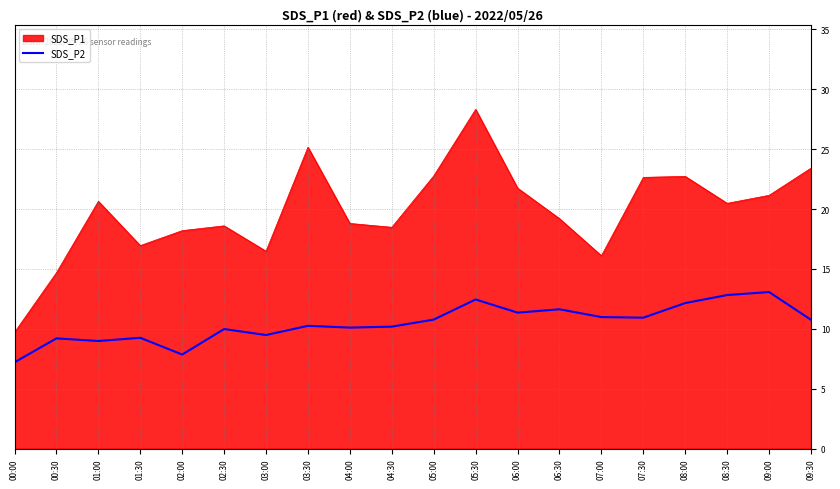

Which series has the largest range (max minus min)?

SDS_P1